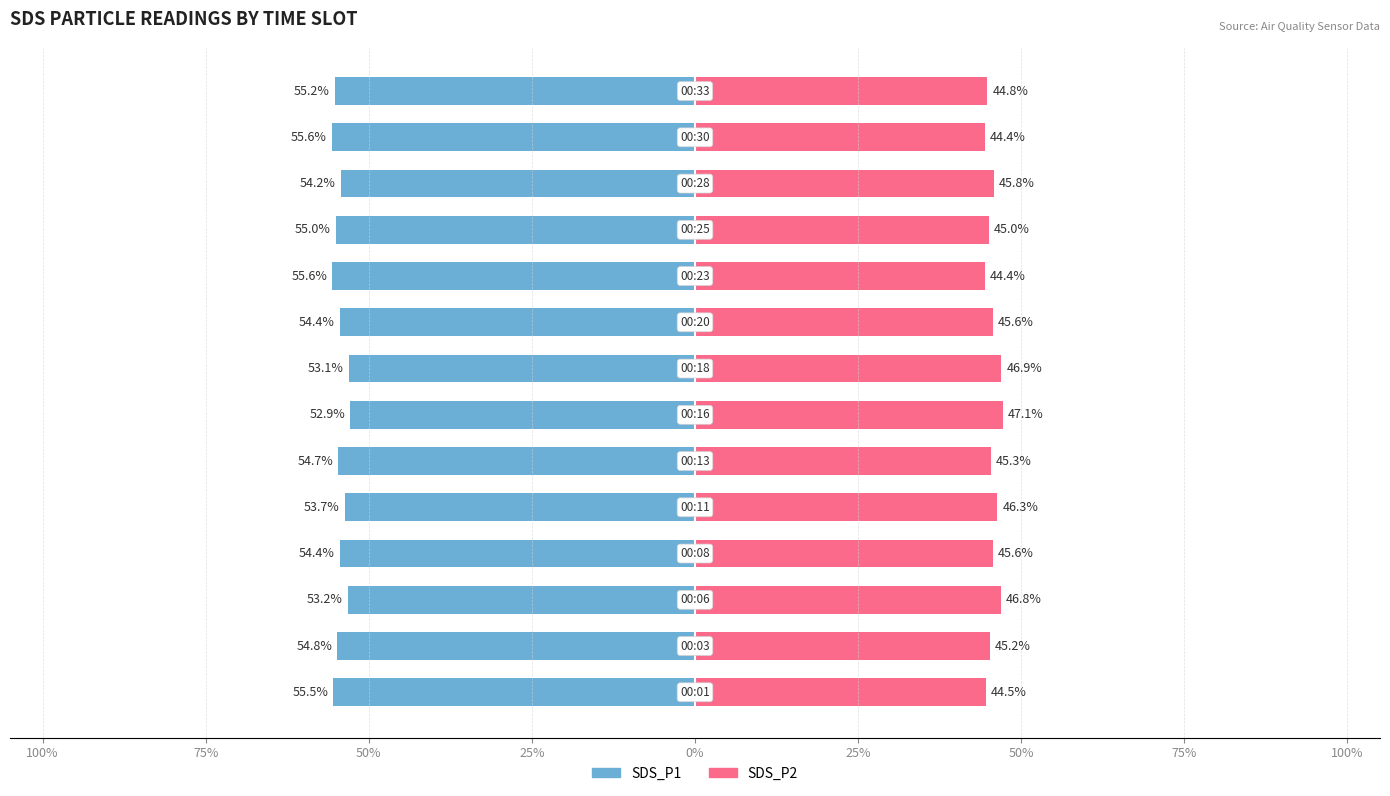

What is the sum of all SDS_P2 values?

637.9